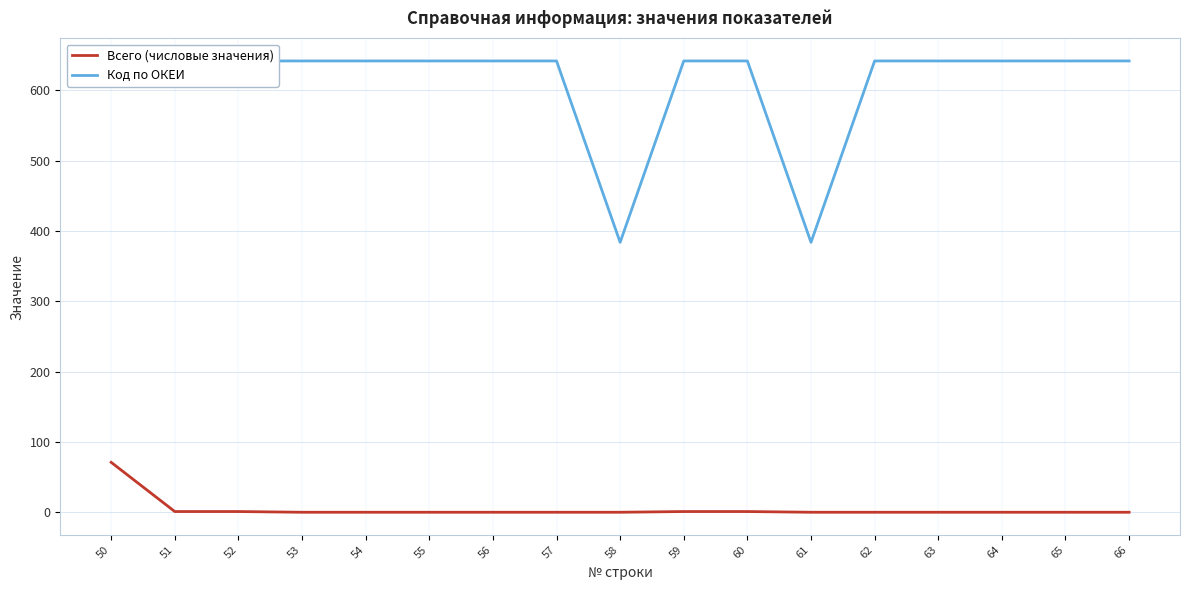

What is the sum of the Всего (числовые значения) values at 66 and 51?

1